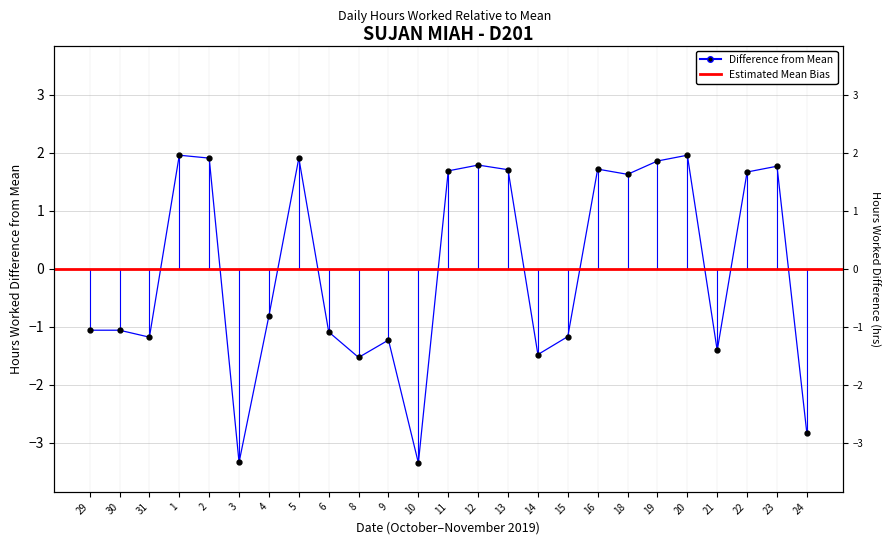

Reading left to right, transcribe all the data shown in this chart.

-1.1	-1.1	-1.2	2.0	1.9	-3.3	-0.8	1.9	-1.1	-1.5	-1.2	-3.4	1.7	1.8	1.7	-1.5	-1.2	1.7	1.6	1.9	2.0	-1.4	1.7	1.8	-2.8